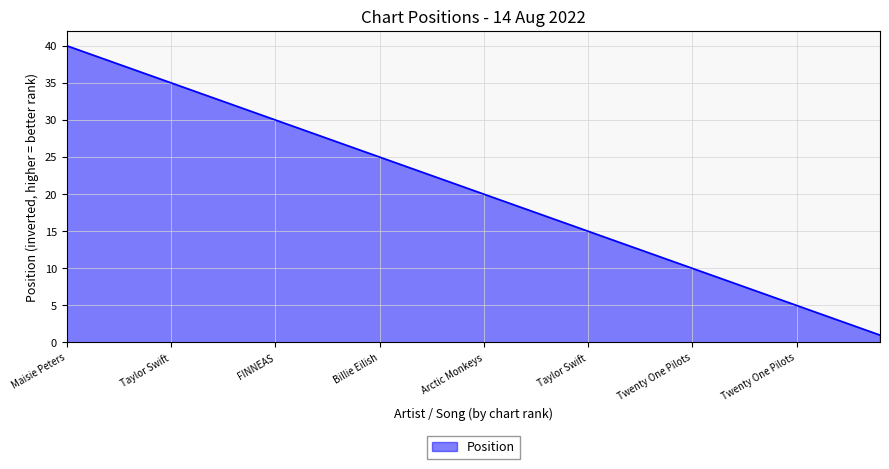

What is the difference between the maximum and minimum values?

39